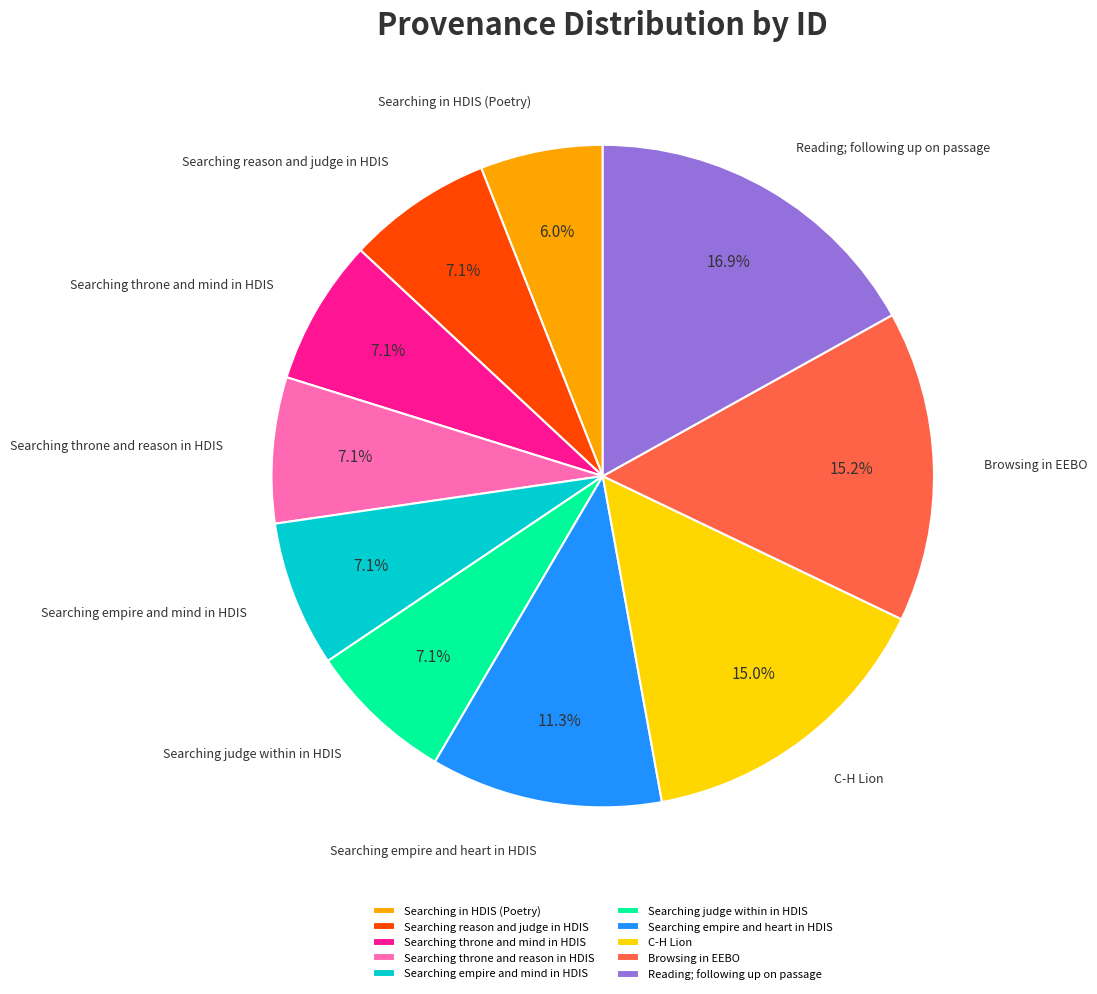

Which category has the biggest portion of the pie?

Reading; following up on passage